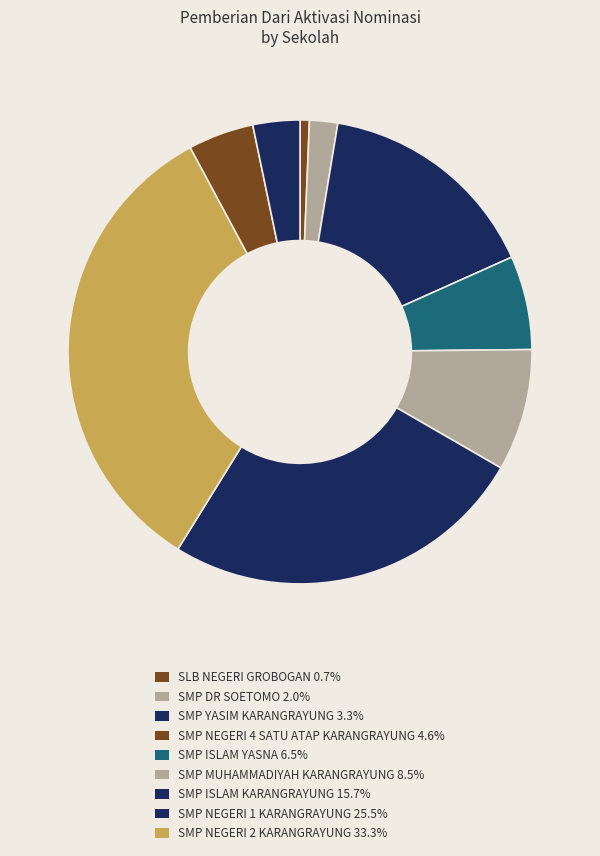

How many slices are in this pie chart?

9